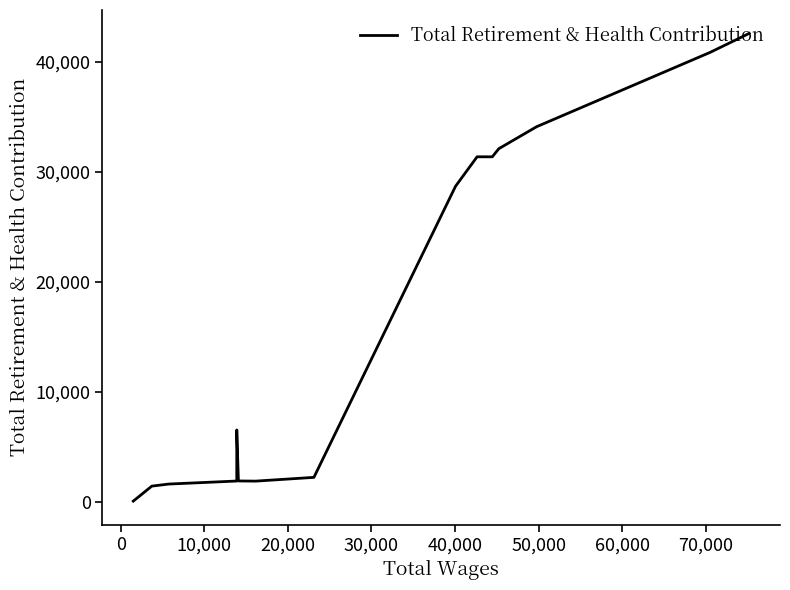

True or false: there are more than 0 points higher than both neighbors.

True